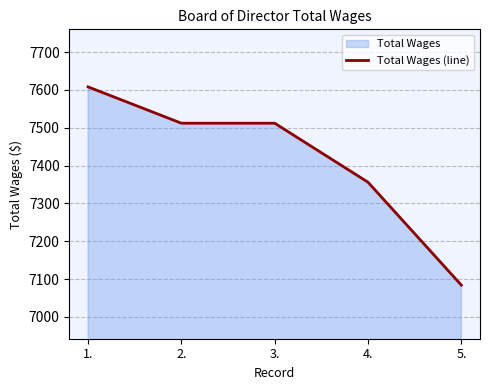

Reading right to left, list all the values displayed in this chart.

7084	7356	7512	7512	7608